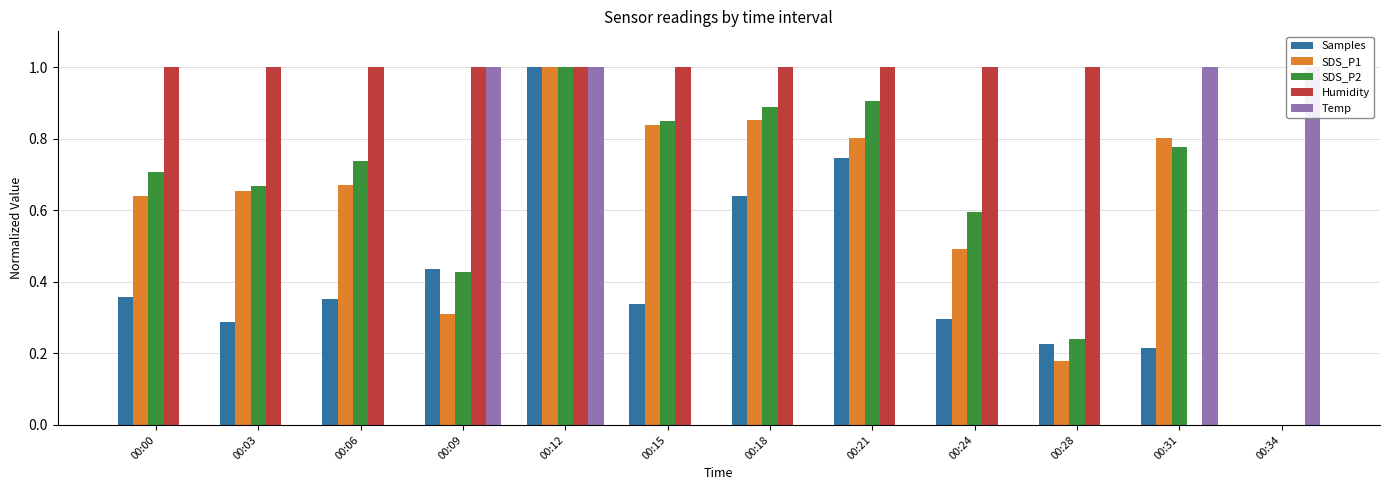

The Samples series shows 0.5 at 00:24. True or false?

False